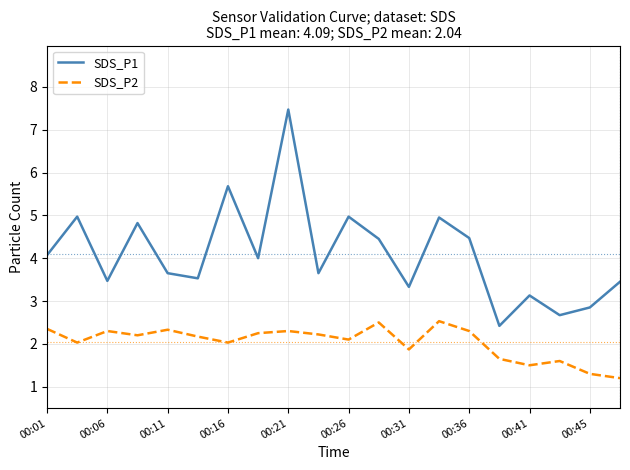

How many lines are shown in the chart?

2